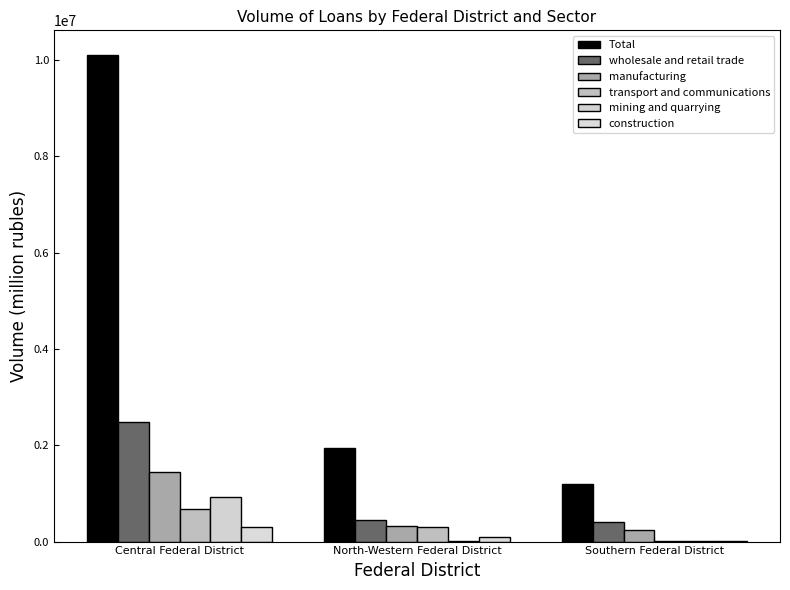

How many distinct data groups are displayed?

6